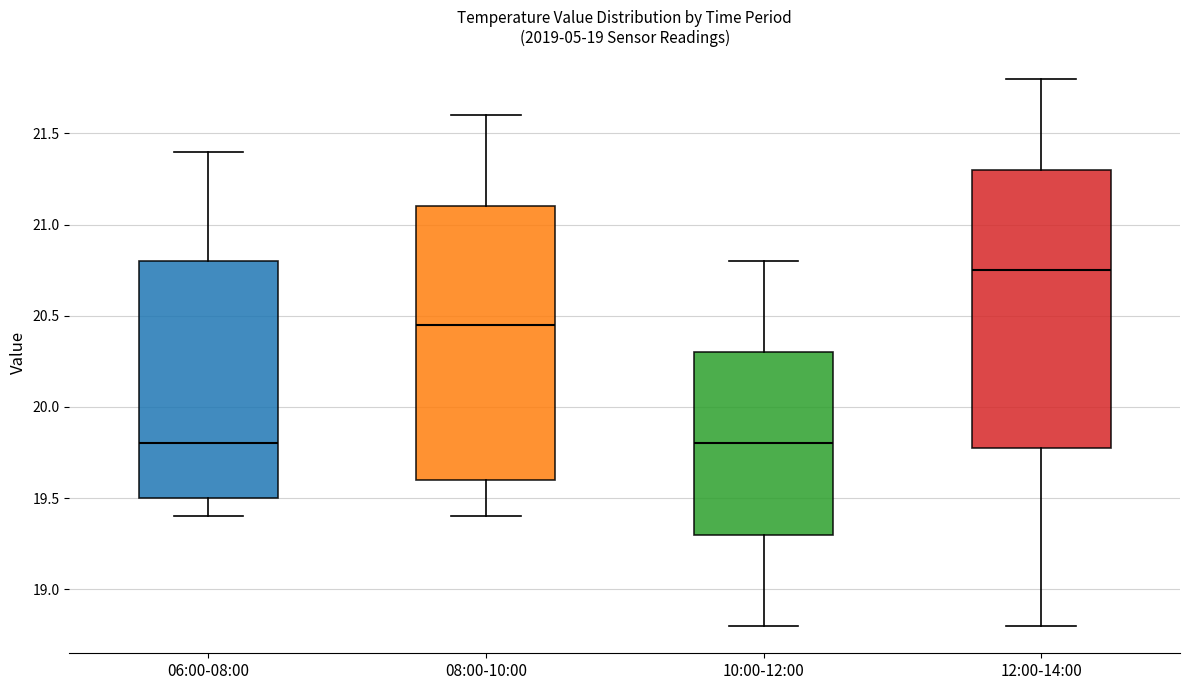

Reading left to right, read every box against the y-axis: the position of its median line, the range the box covers, and the ends of its whiskers. The values are not printed on the chart, so give them approximately, as read against the axis.

06:00-08:00: median 19.80, box 19.50 to 20.80, whiskers 19.40 to 21.40
08:00-10:00: median 20.45, box 19.60 to 21.10, whiskers 19.40 to 21.60
10:00-12:00: median 19.80, box 19.30 to 20.30, whiskers 18.80 to 20.80
12:00-14:00: median 20.75, box 19.80 to 21.30, whiskers 18.80 to 21.80